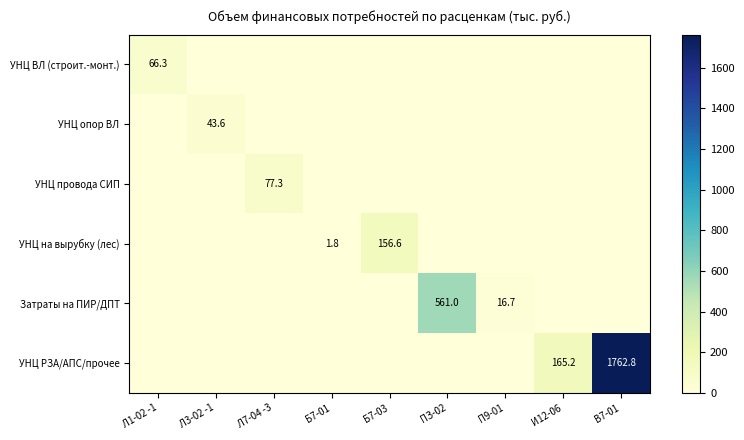

Which series changed the most between Л1-02 -1 and И12-06?

УНЦ РЗА/АПС/прочее